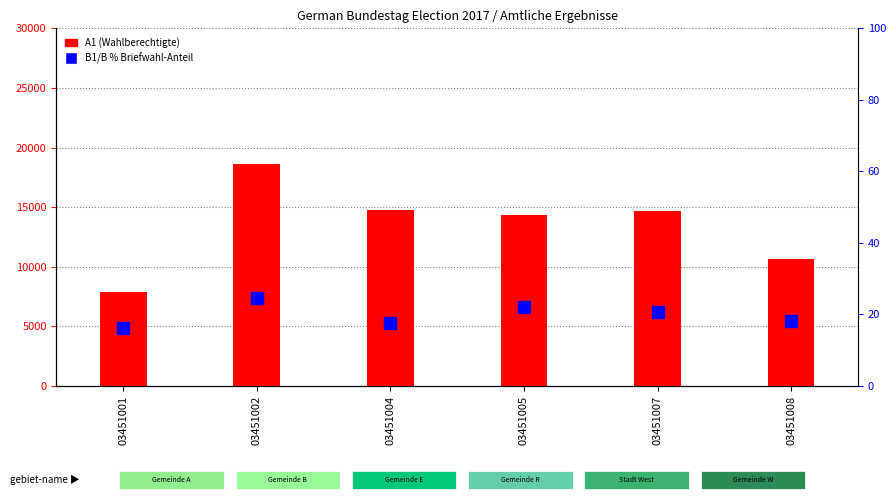

At 03451005, list the series in order from largest to smallest.

A1 (Wahlberechtigte), B1/B % (Briefwahl-Anteil)